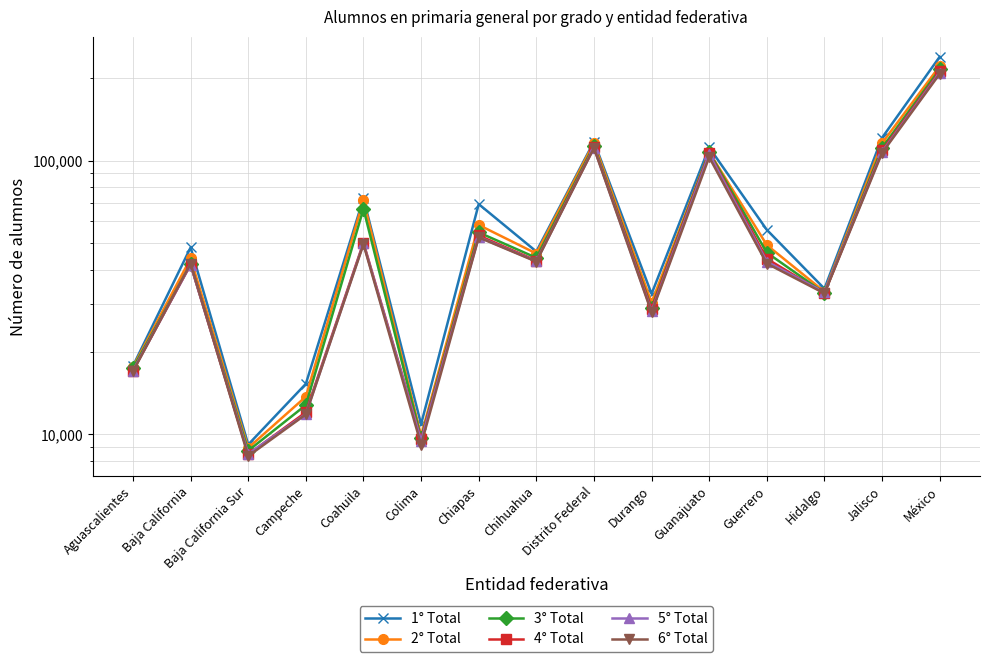

True or false: 2° Total has a value of 13372 at Colima.

False